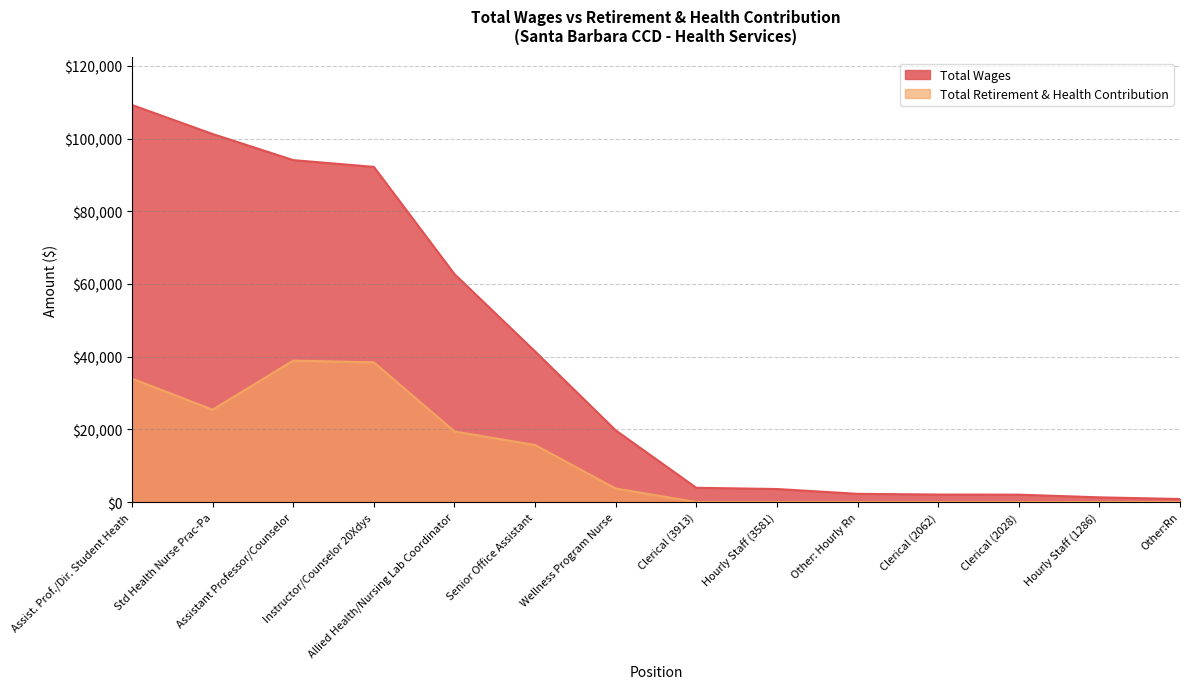

Which series has the largest range (max minus min)?

Total Wages